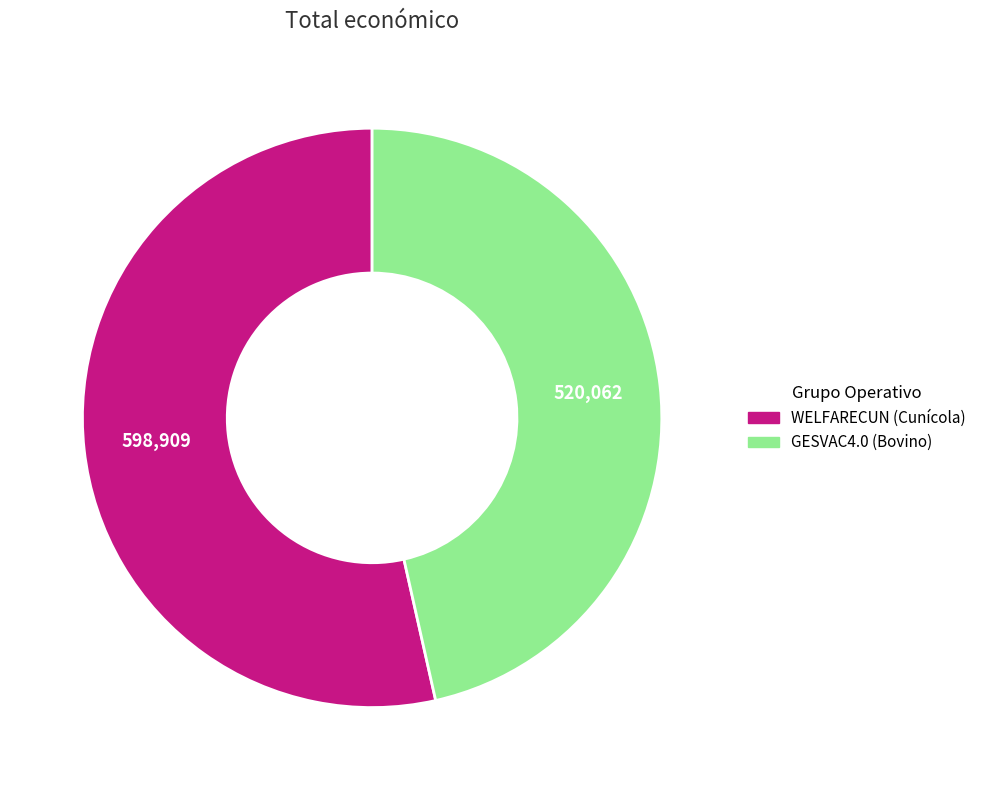

Is the sum of WELFARECUN (Cunícola) and GESVAC4.0 (Bovino) greater than half?

Yes